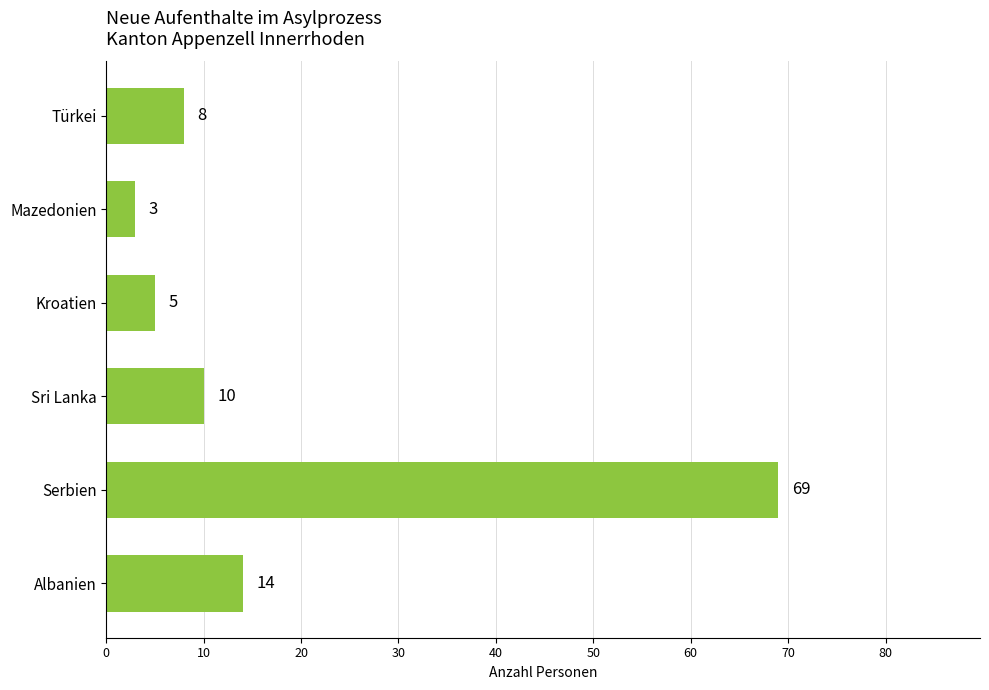

Between Sri Lanka and Türkei, which is larger?

Sri Lanka